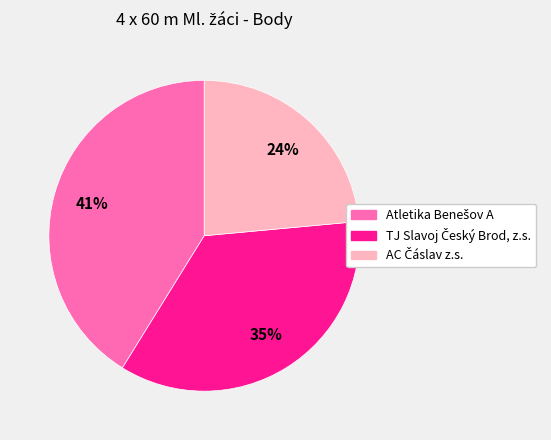

To the nearest percent, what is the average slice percentage?

33%